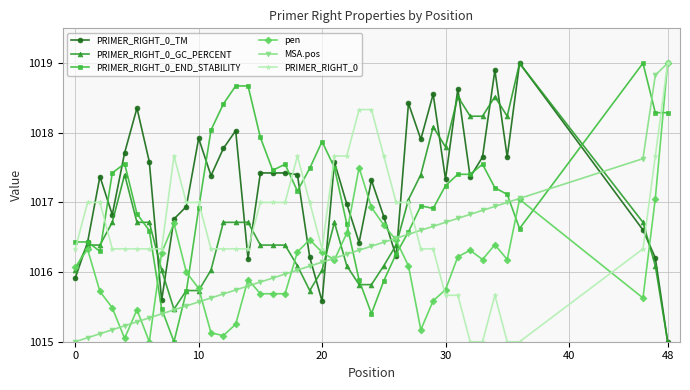

True or false: PRIMER_RIGHT_0_END_STABILITY has more than 2 interior local peaks.

True